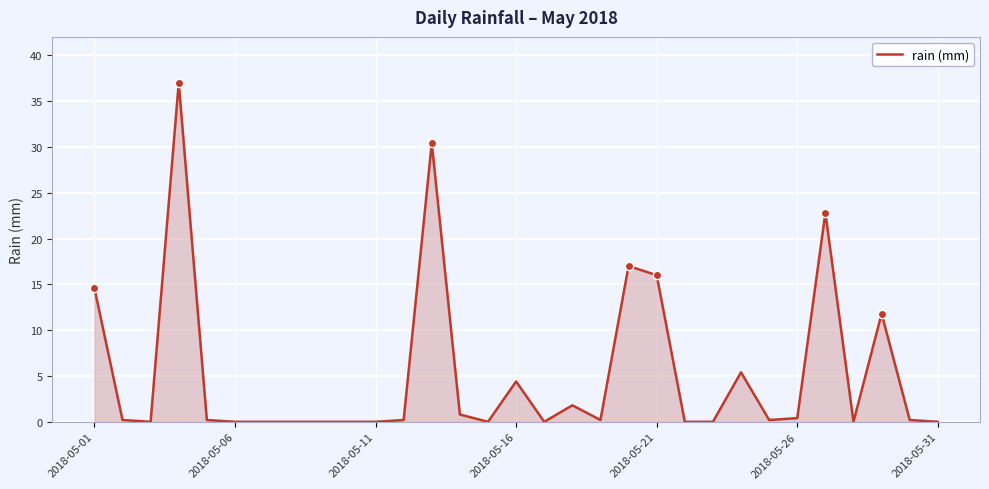

What is the greatest value displayed?

37.0